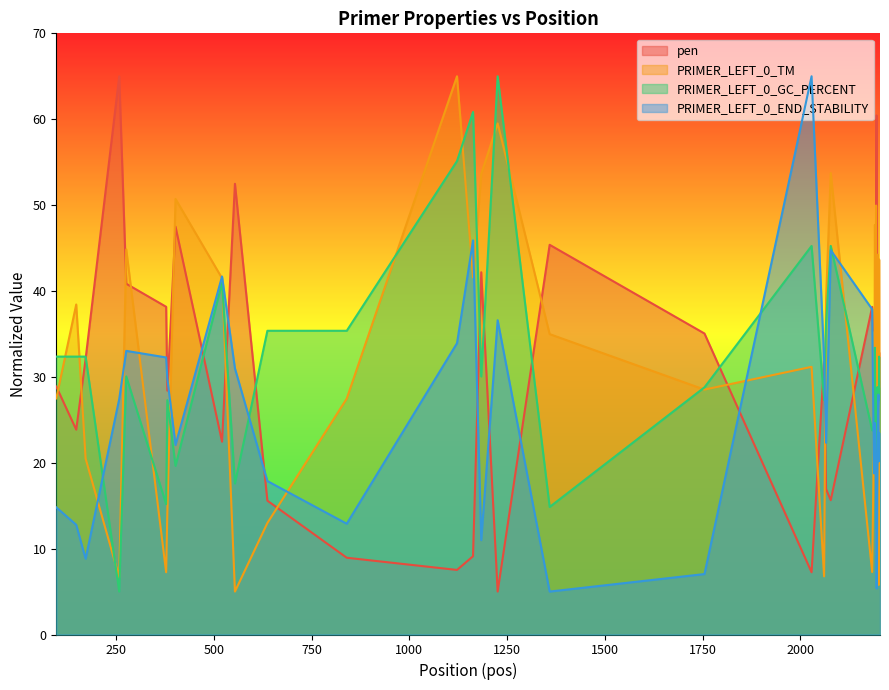

True or false: pen has more than 1 points higher than both neighbors.

True